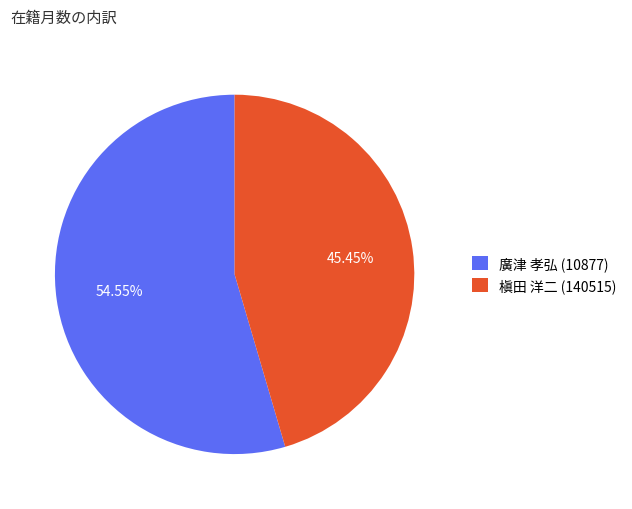

Does 廣津 孝弘 (10877) represent more than half of the total?

Yes